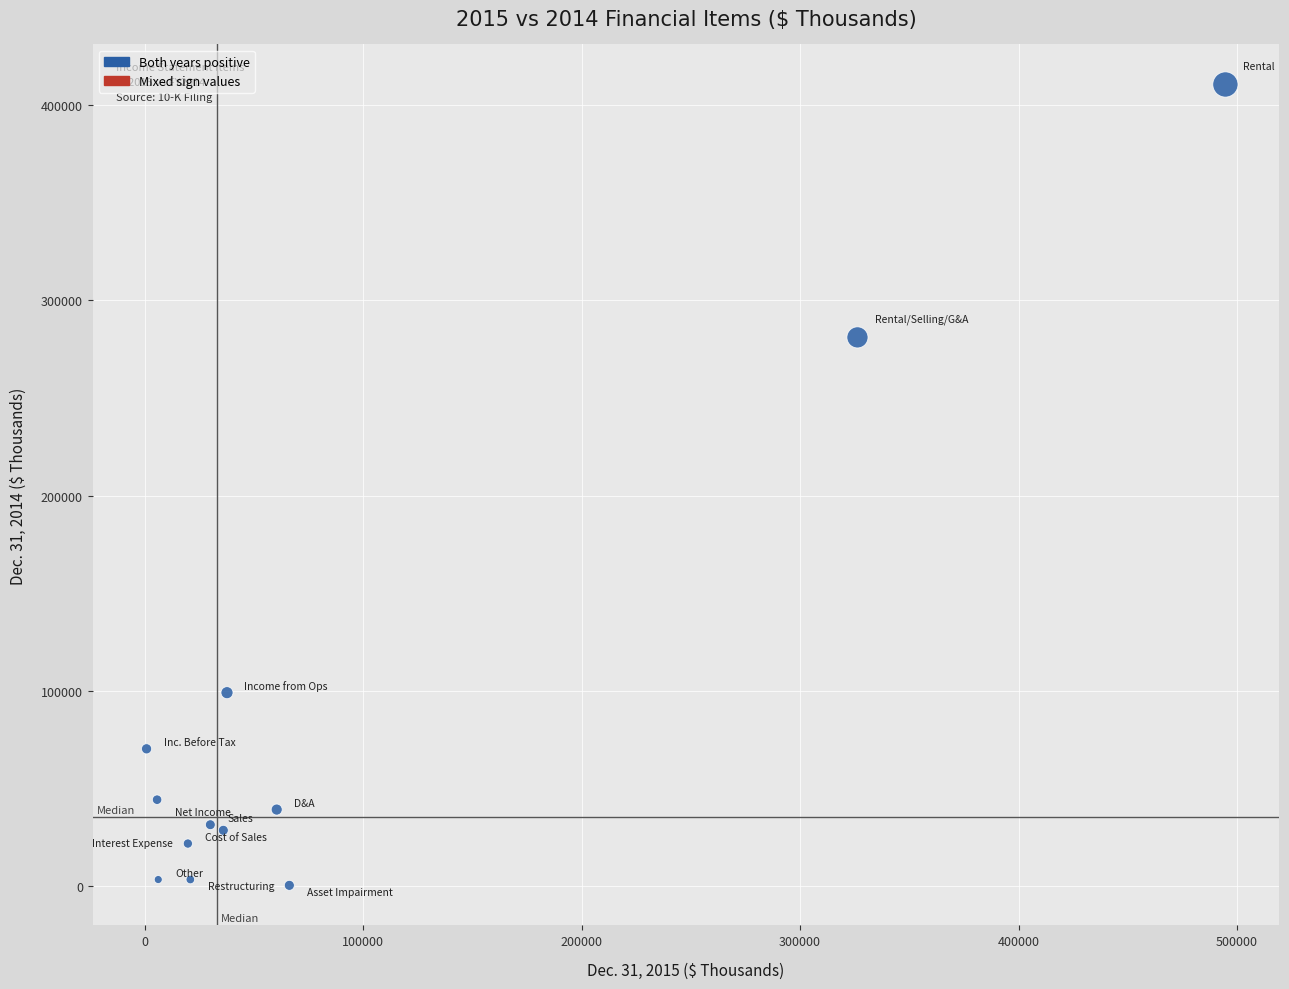

What is the average X value?

91982